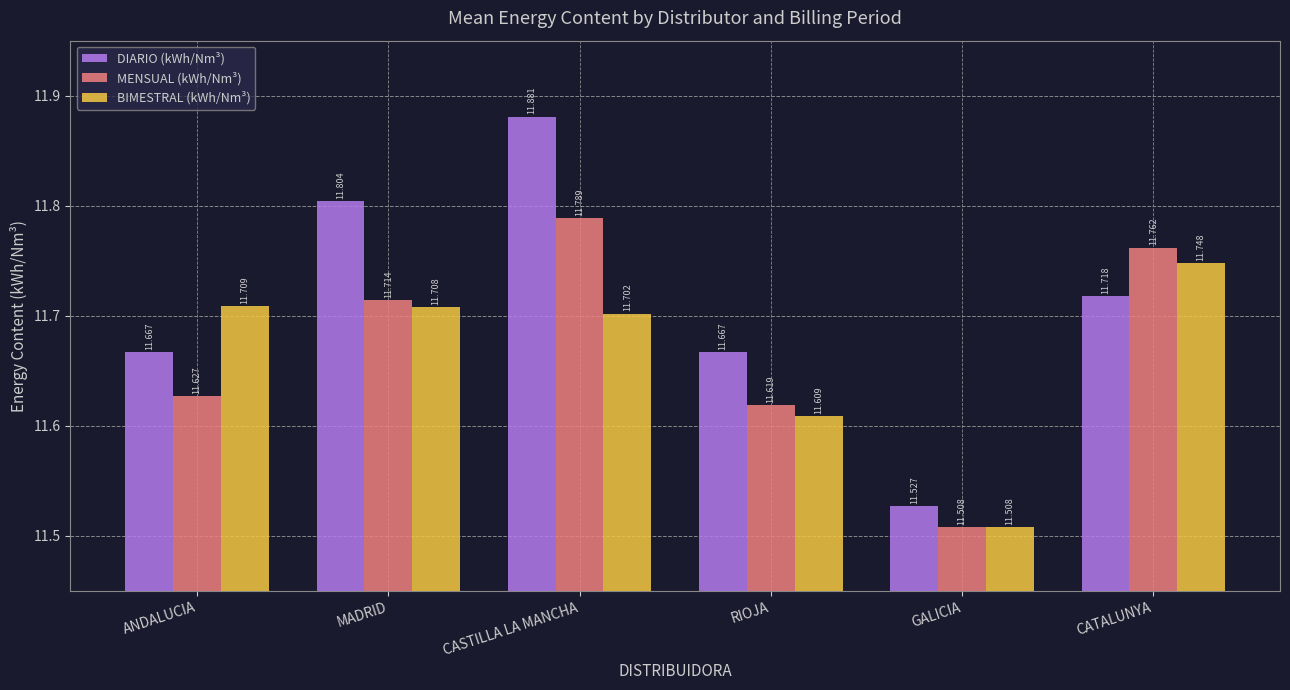

Count the number of categories in the chart.

6